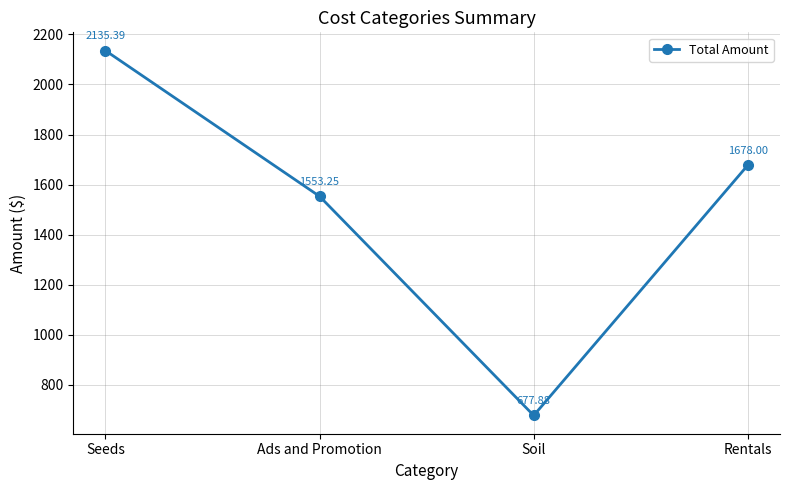

Which category has the lowest value across all series?

Soil